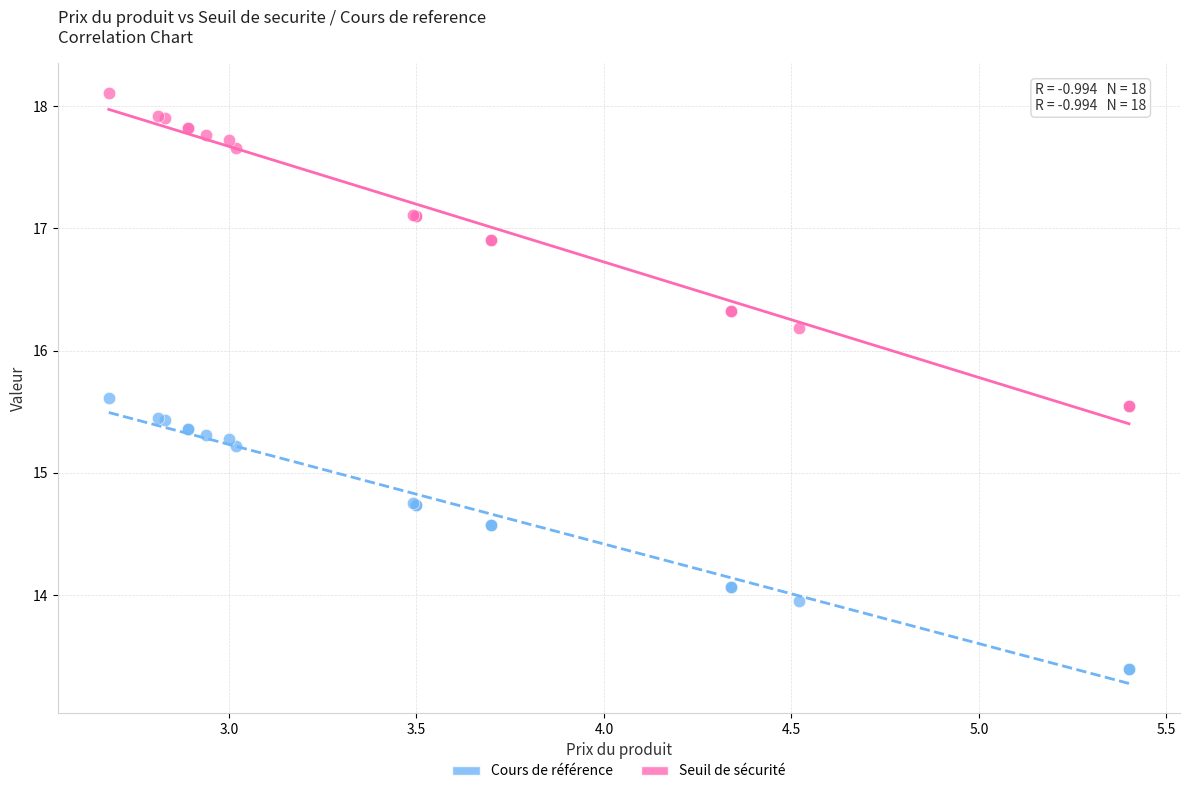

Which series contains the lowest Y value?

Cours de référence